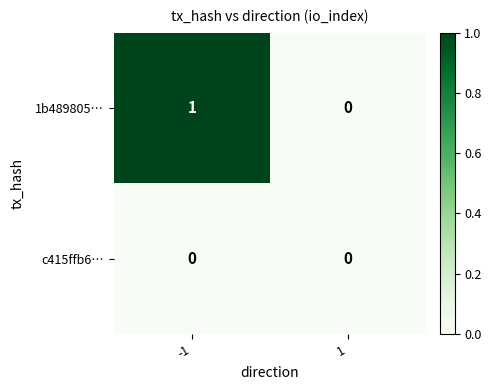

Rank the series by their average value, from highest to lowest.

1b489805…, c415ffb6…